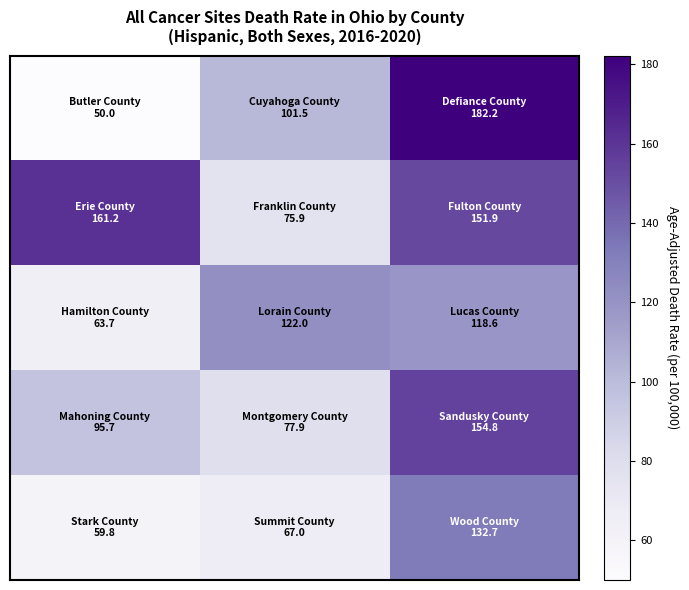

At how many categories does at least one series exceed 65?

3